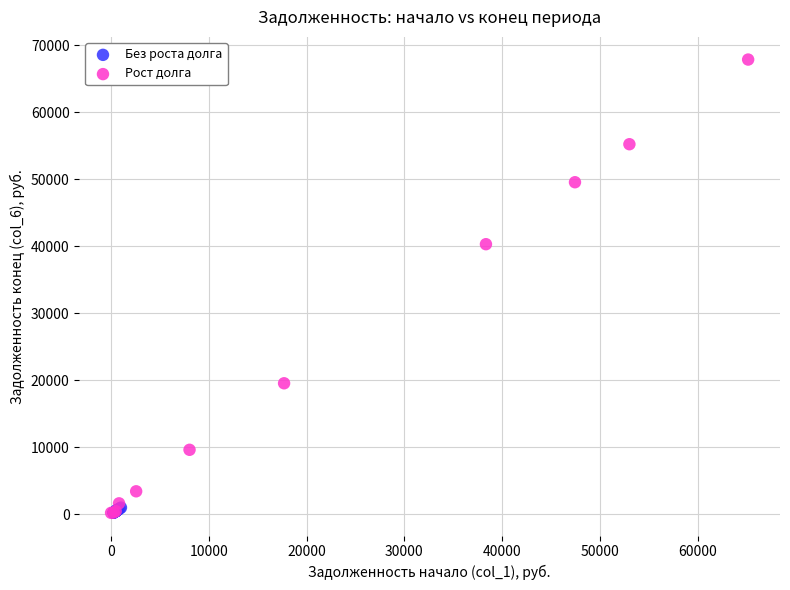

Which series has the widest spread of Y values?

Рост долга